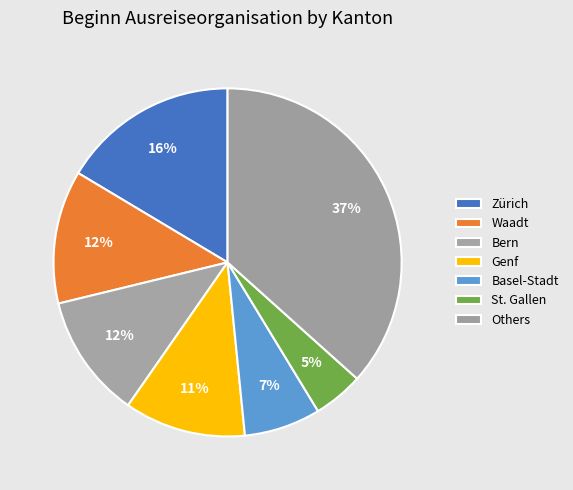

How many segments does this pie chart have?

7